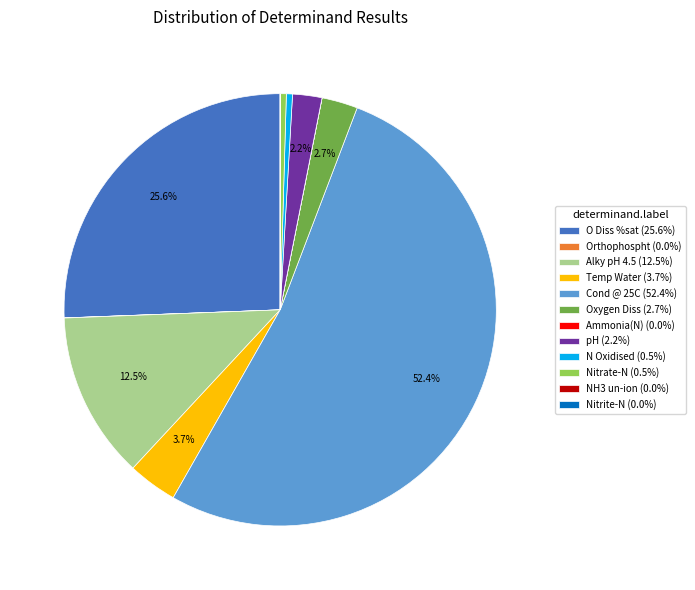

Is there any slice that represents more than half of the pie?

Yes